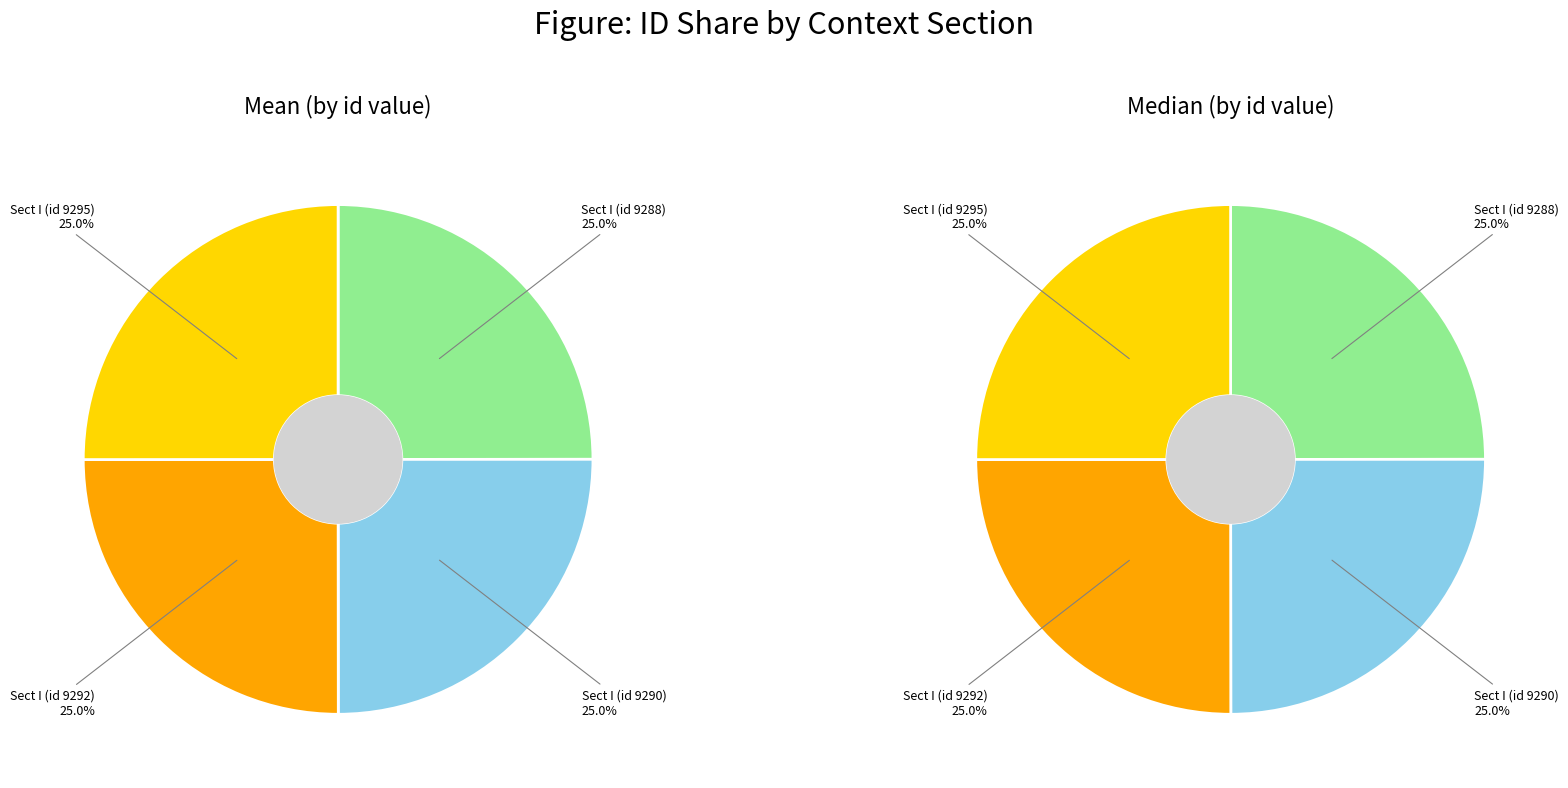

What is the ratio of the value at Sect I (id 9288) to the value at Sect I (id 9292)?

1.0